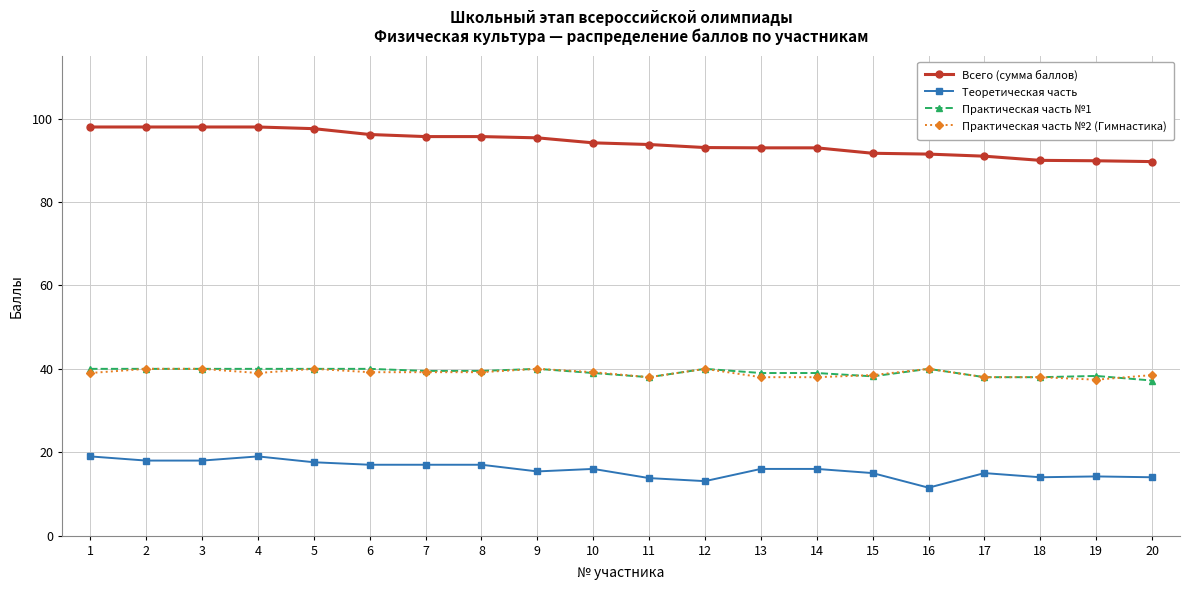

What is the sum of the Практическая часть №2 (Гимнастика) values at 2 and 17?

78.0